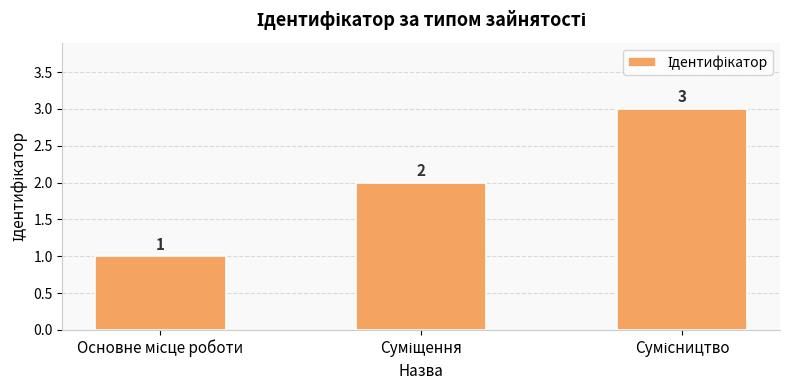

Count the values in the range 1 to 3.

3